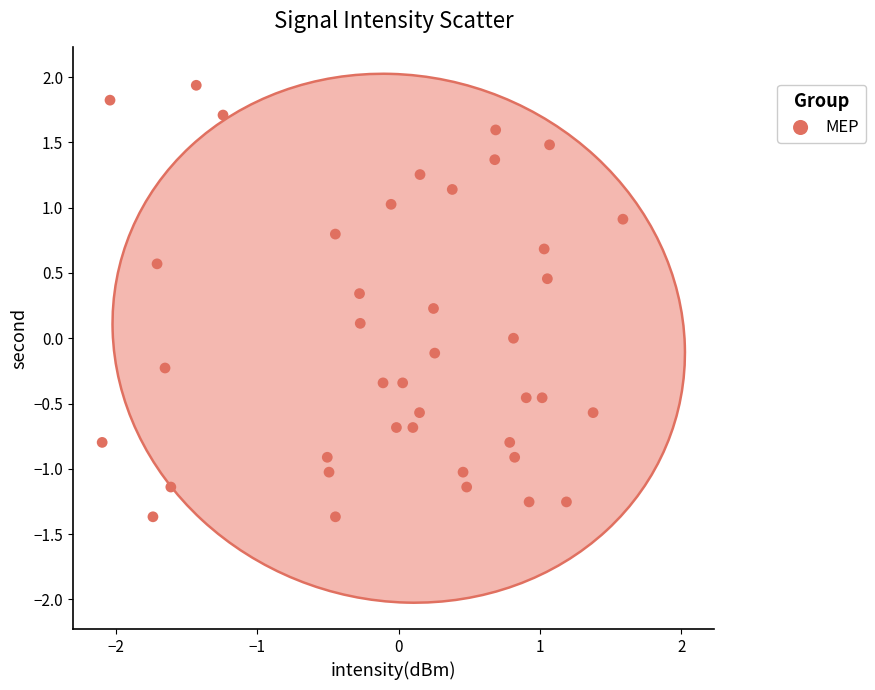

What is the range of X values (max minus min)?

3.7